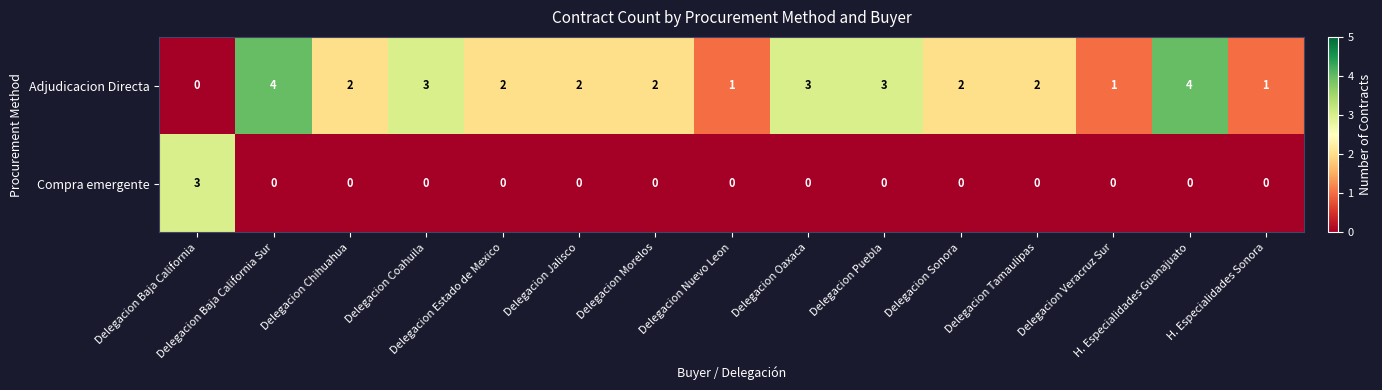

Count the Compra emergente values in the range 0 to 1.

14